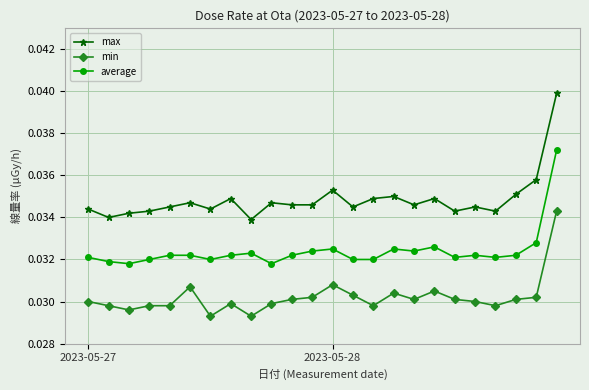

Does the chart display data point markers on the line(s)?

Yes